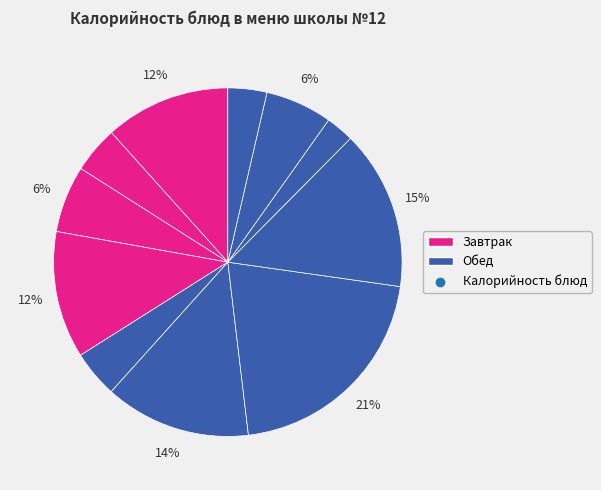

How many segments does this pie chart have?

11